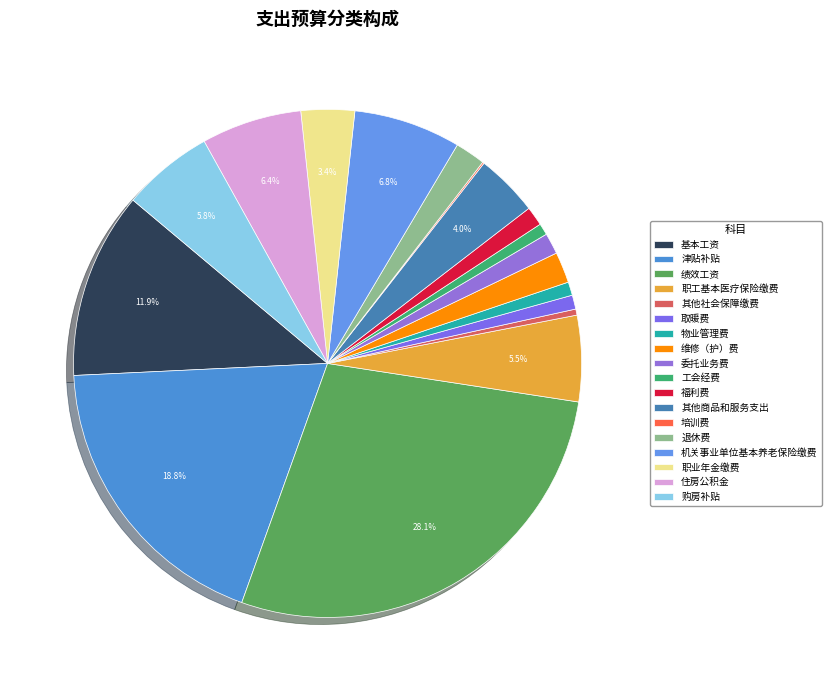

Rank the categories by value from lowest to highest.

培训费, 其他社会保障缴费, 工会经费, 物业管理费, 取暖费, 福利费, 委托业务费, 退休费, 维修（护）费, 职业年金缴费, 其他商品和服务支出, 职工基本医疗保险缴费, 购房补贴, 住房公积金, 机关事业单位基本养老保险缴费, 基本工资, 津贴补贴, 绩效工资